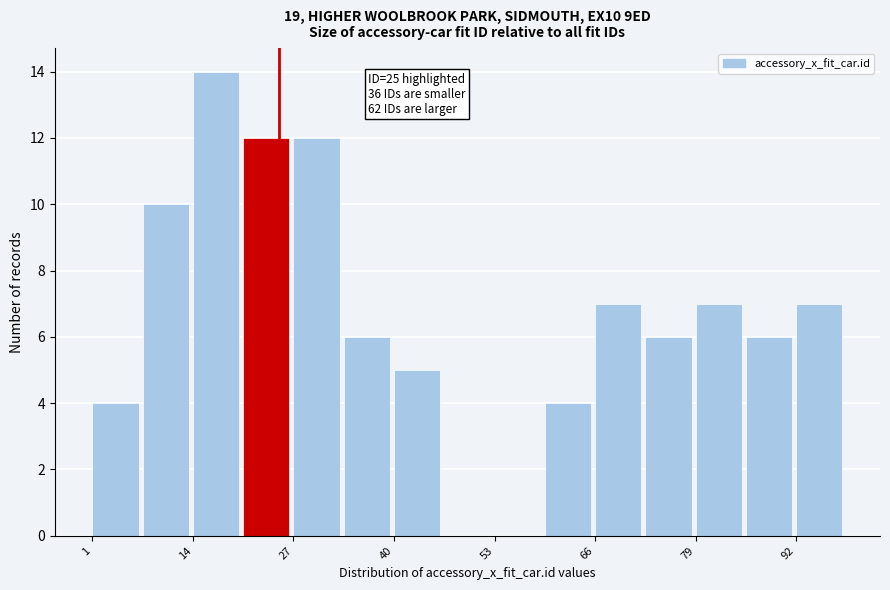

Around what value on the x-axis is the tallest bar? Give the approximate position of its centre, as read against the axis.

16